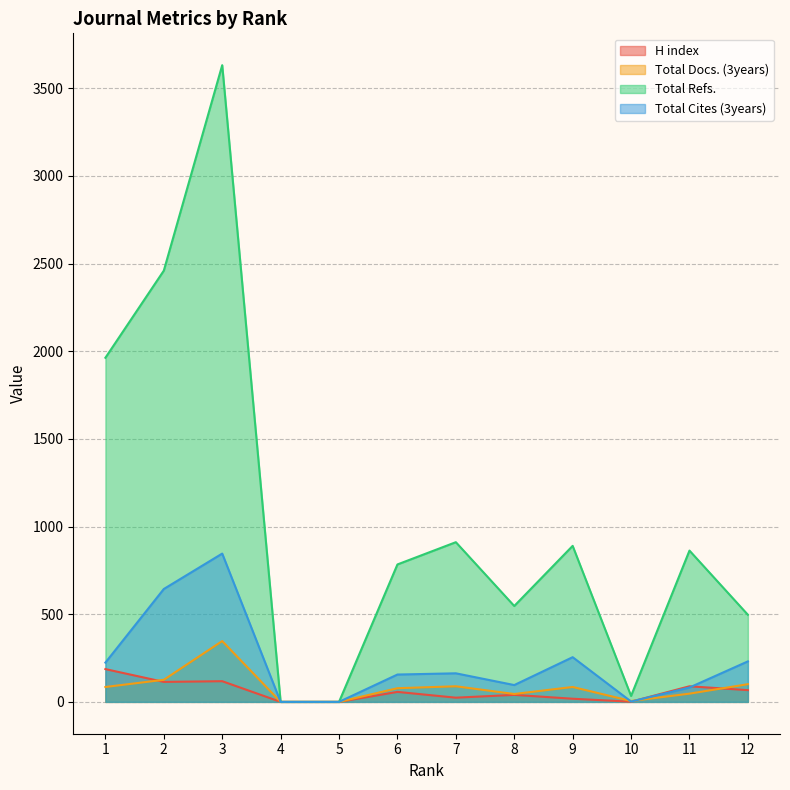

How many series are shown in this chart?

4